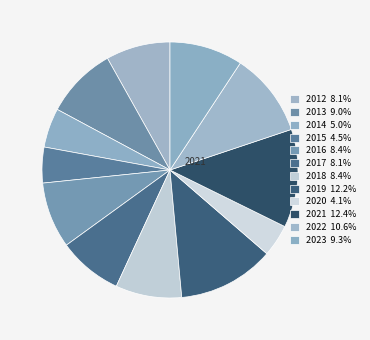

To the nearest percent, what is the difference between the largest and smallest slice percentages?

8%